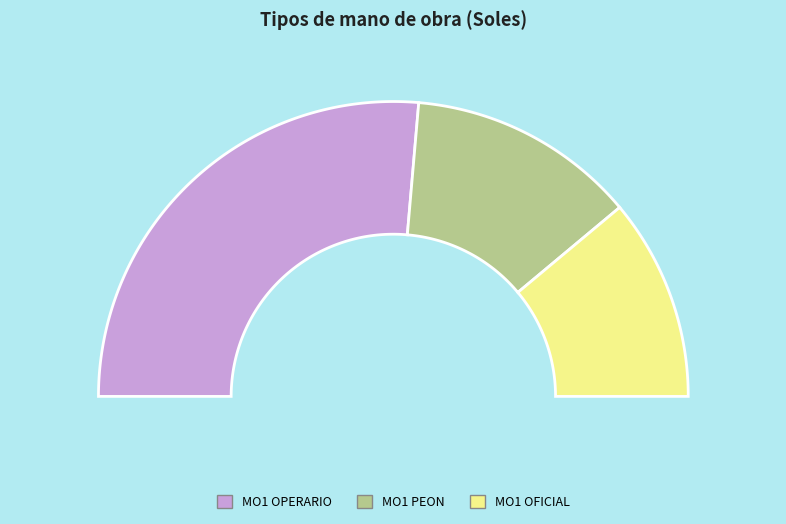

How many segments does this pie chart have?

3